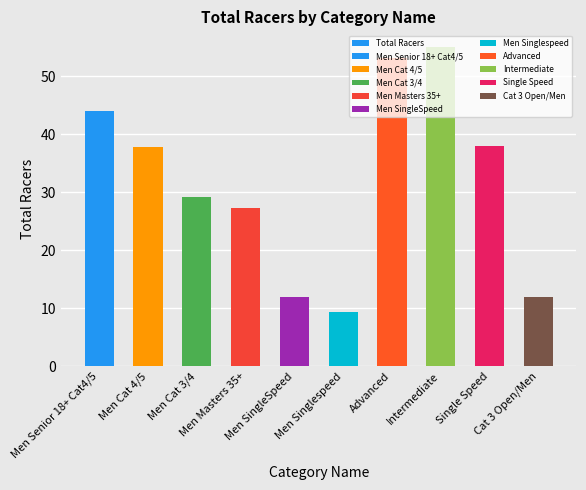

How many data points does each series have?

10